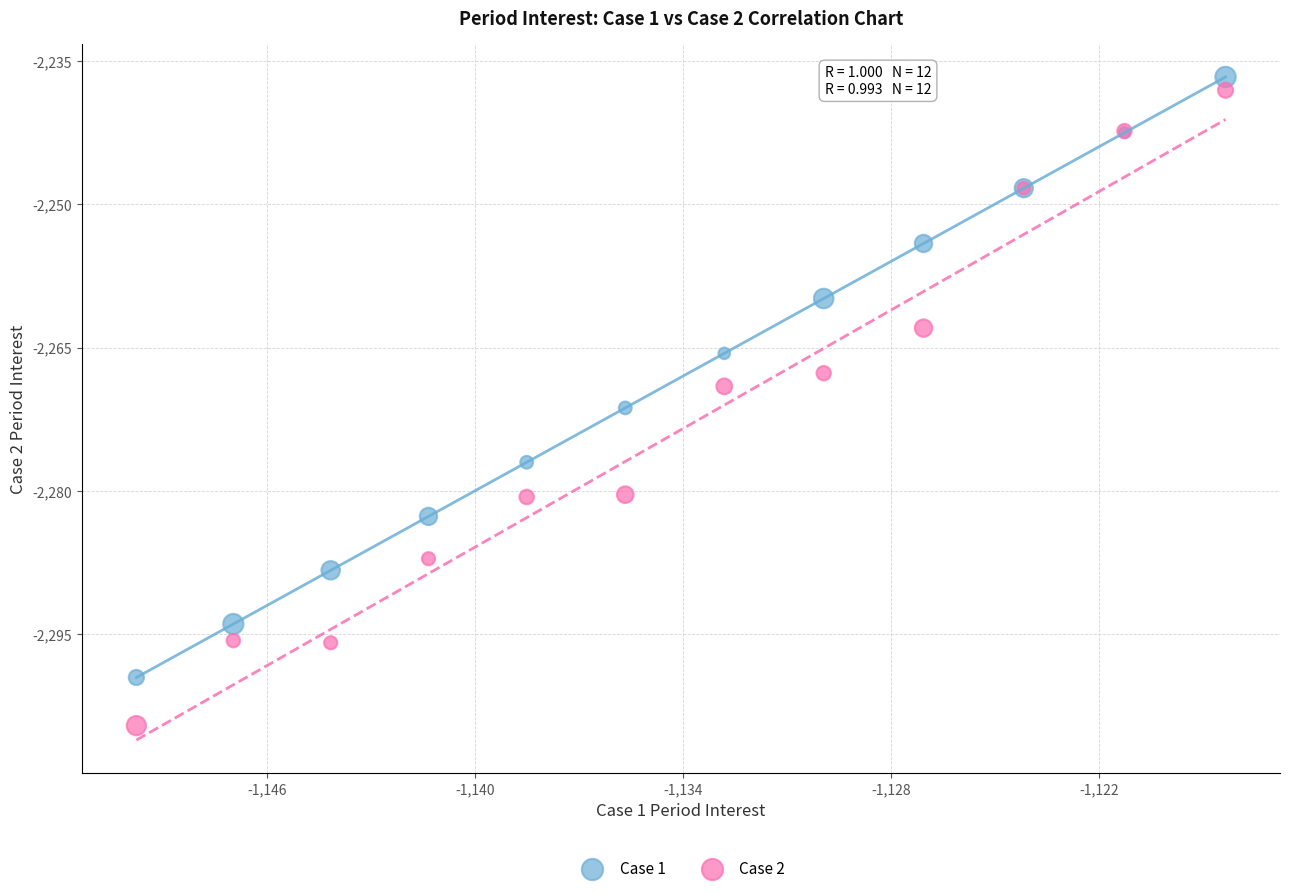

Which series has the widest spread of Y values?

Case 2